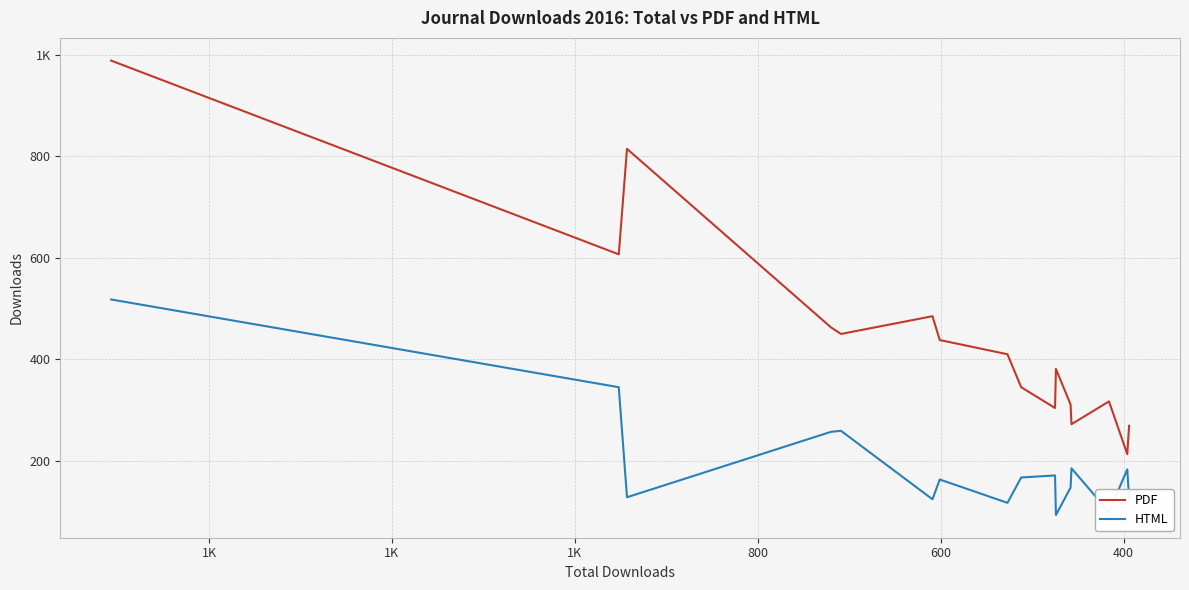

True or false: PDF has a value of 147 at 13.

False